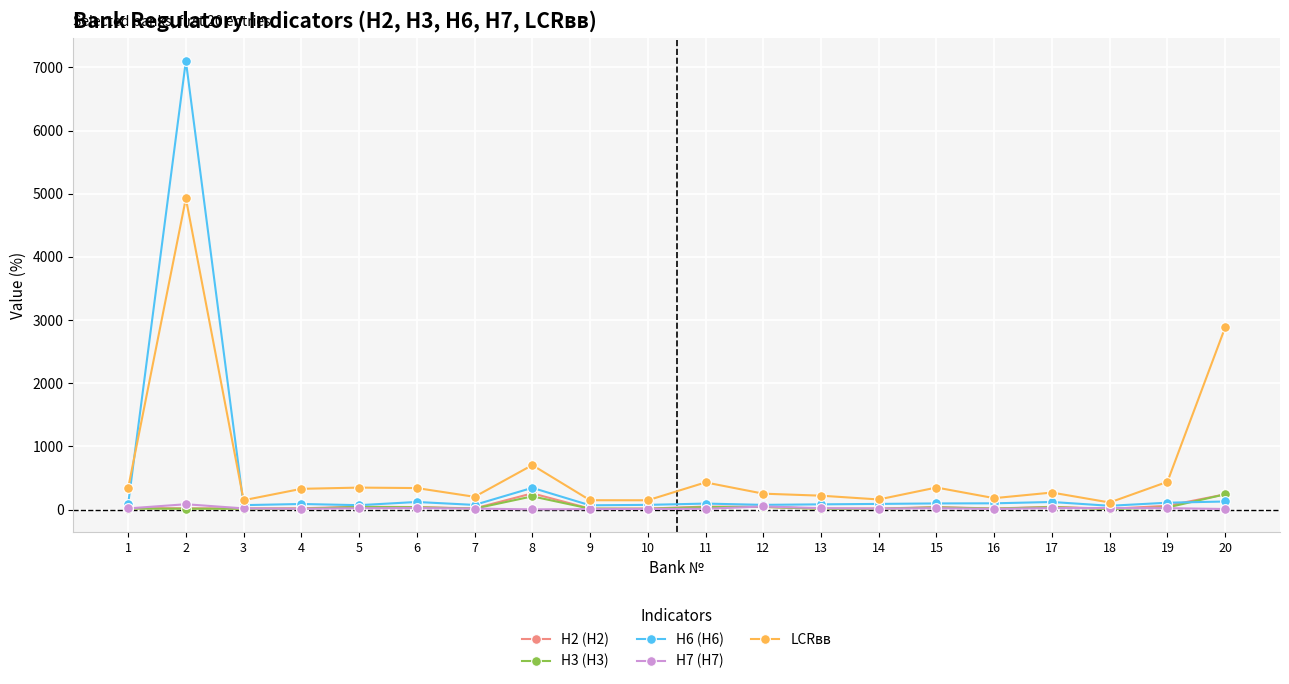

True or false: H2 (Н2) has more than 0 interior local peaks.

True